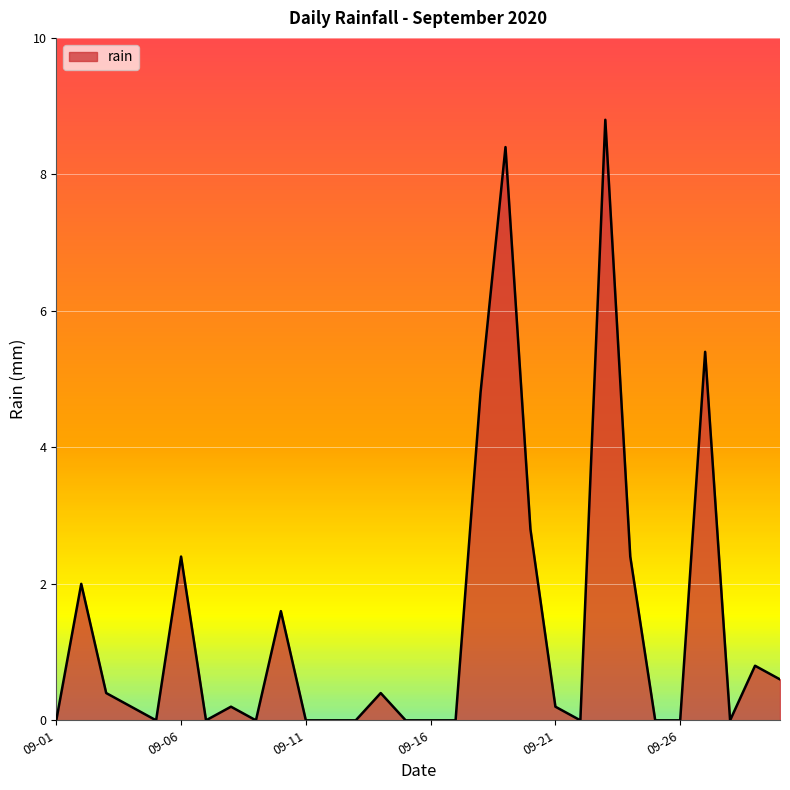

What is the difference between the maximum and minimum values?

8.8